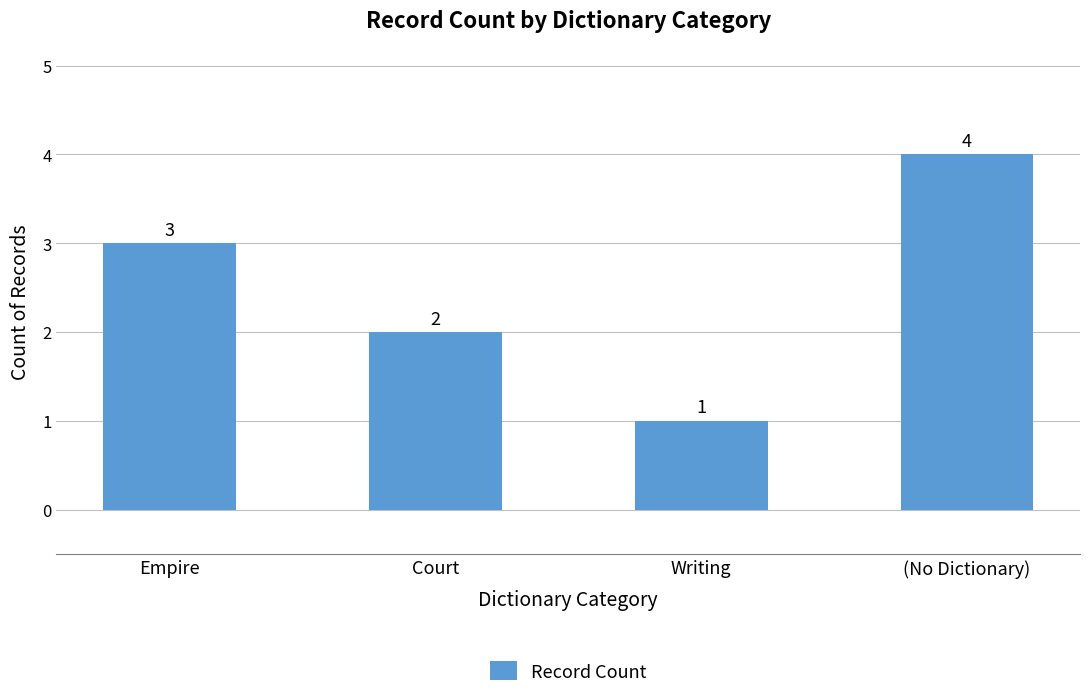

What is the label of the 4th bar from the left?

(No Dictionary)